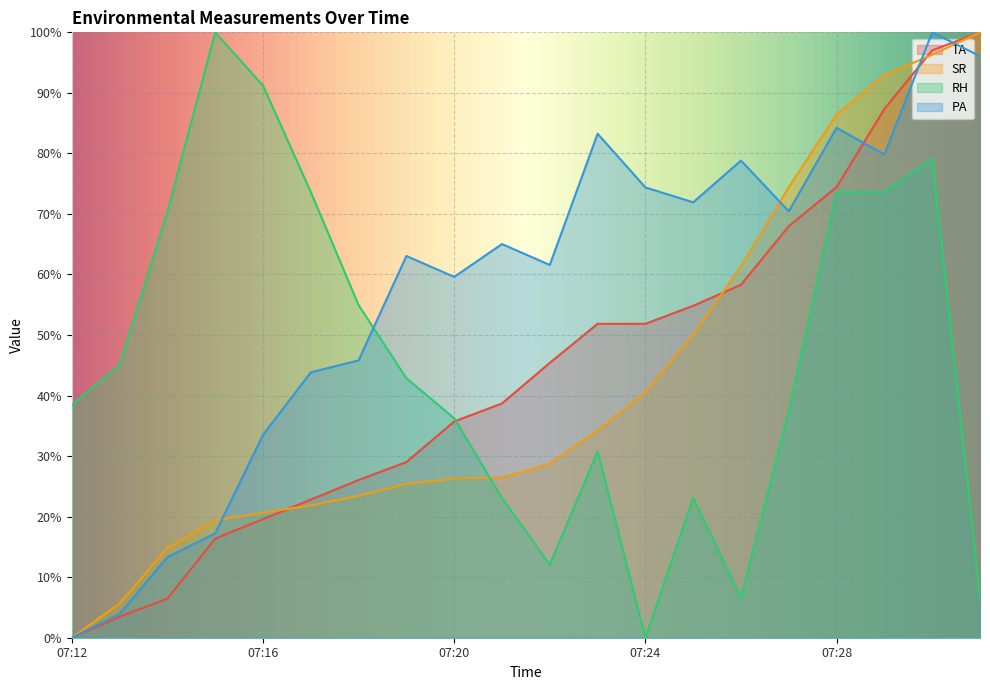

Between which two adjacent categories do TA and PA first intersect?

07:28 and 07:29